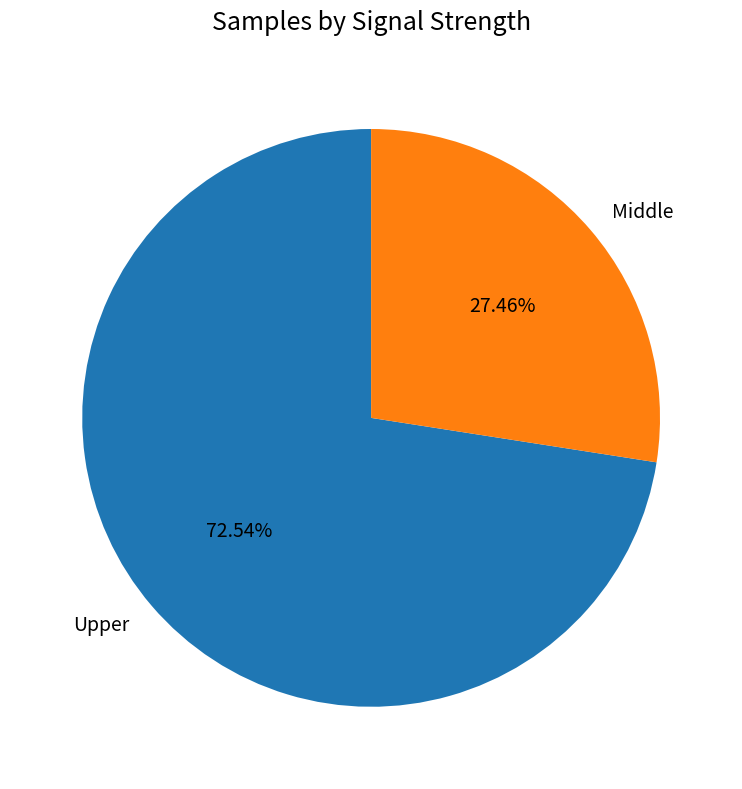

Between Upper and Middle, which is larger?

Upper